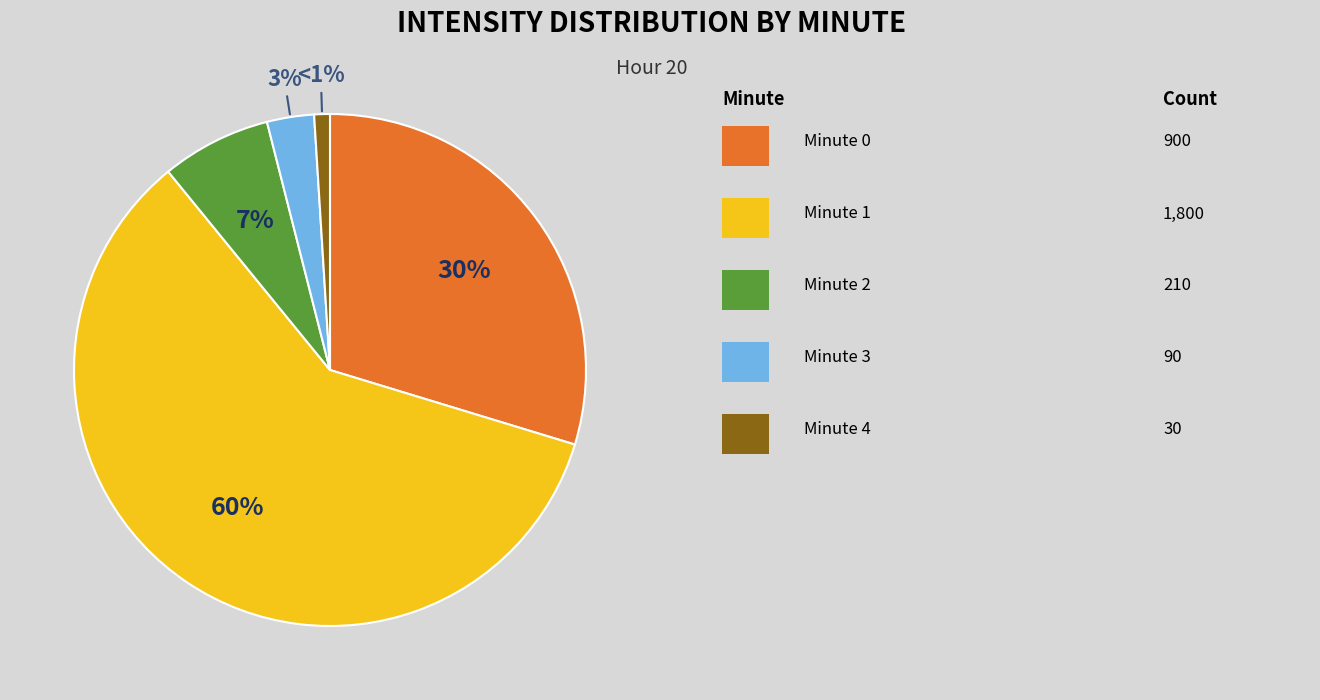

Count the number of slices in the pie.

5